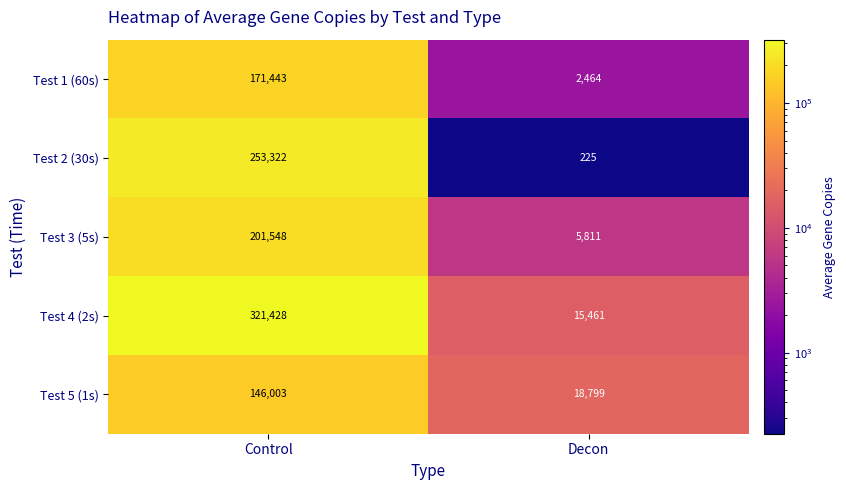

Reading left to right, extract all data points from this chart.

Test 1 (60s): 171443	2464
Test 2 (30s): 253322	225
Test 3 (5s): 201548	5811
Test 4 (2s): 321428	15461
Test 5 (1s): 146003	18799